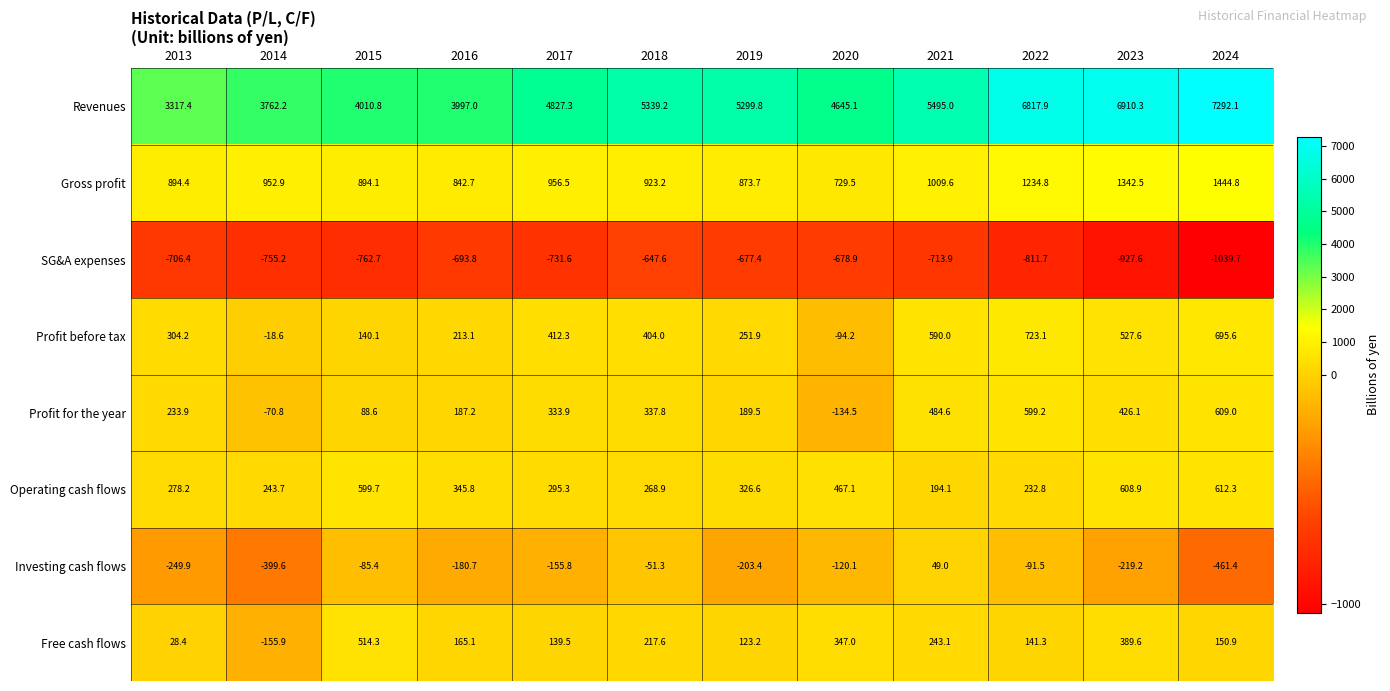

The Profit for the year series shows 599.2 at 2022. True or false?

True